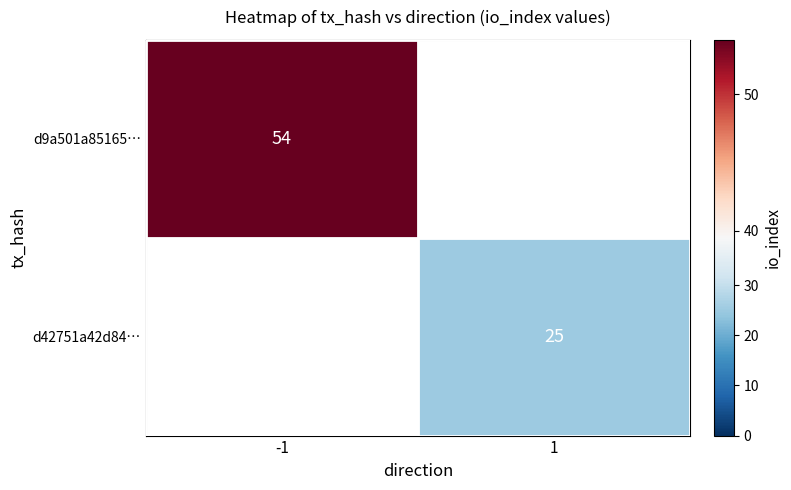

True or false: d42751a42d84… has a value of 25 at 1.

True